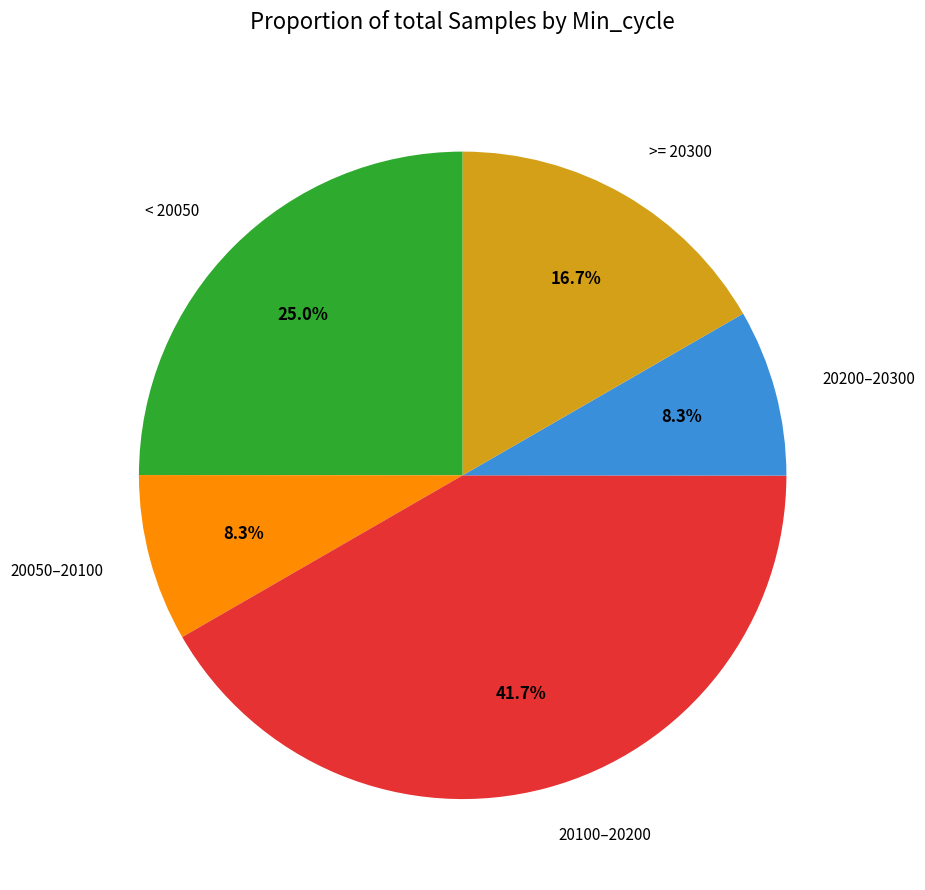

Is there any slice that represents more than half of the pie?

No